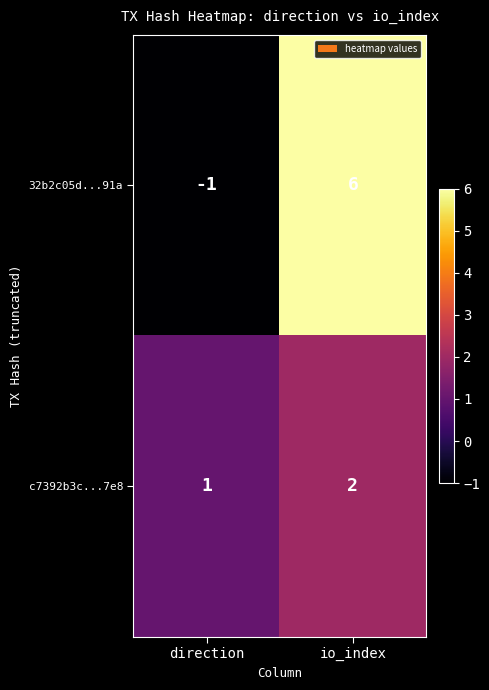

What is the smallest value displayed?

-1